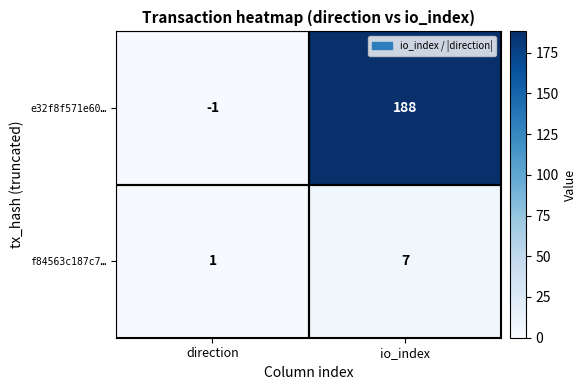

Which series has the largest total across all categories?

e32f8f571e60…